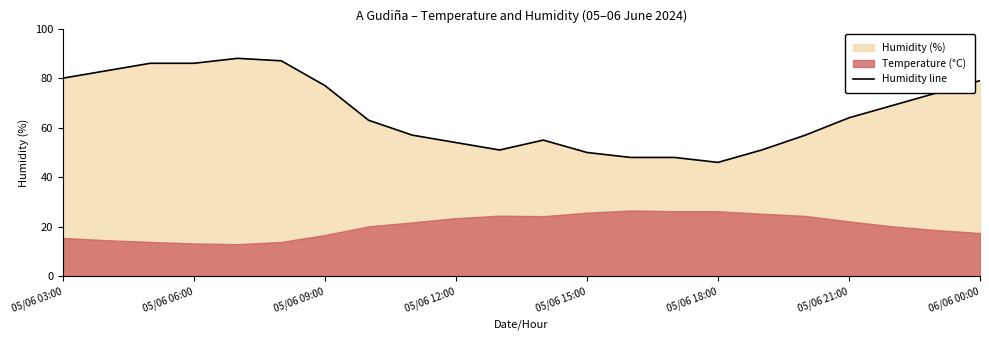

What is the minimum value for Humidity line?

46